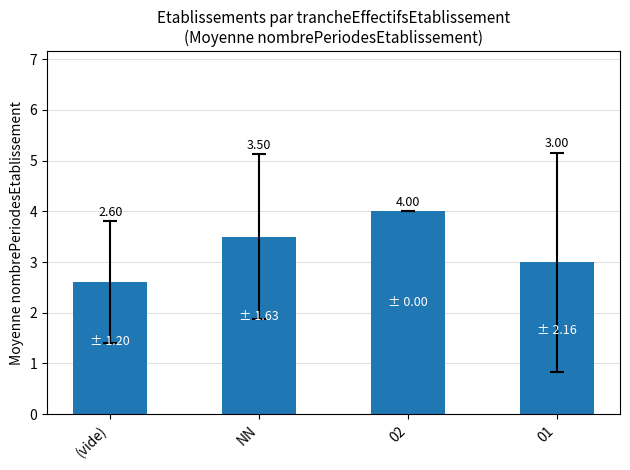

The chart shows a value of 3.0 at 01. True or false?

True